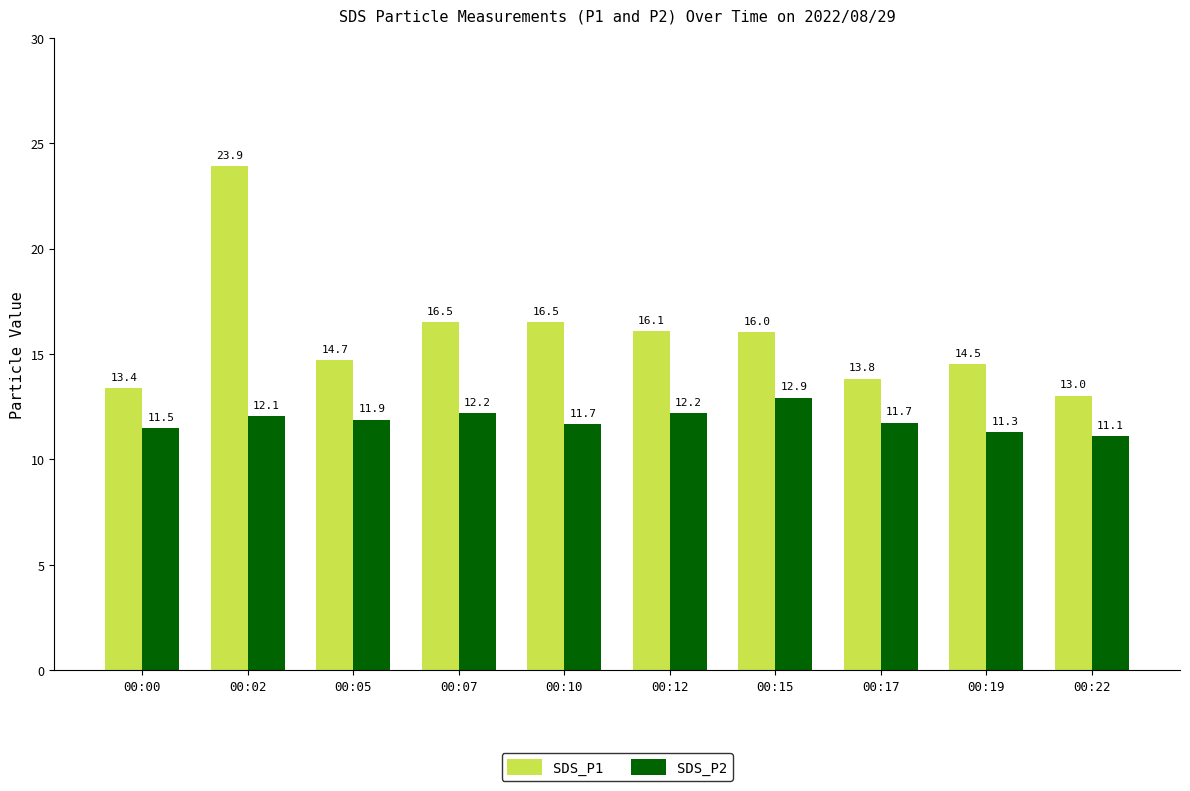

Is it true that SDS_P1 equals 5.3 at 00:17?

False